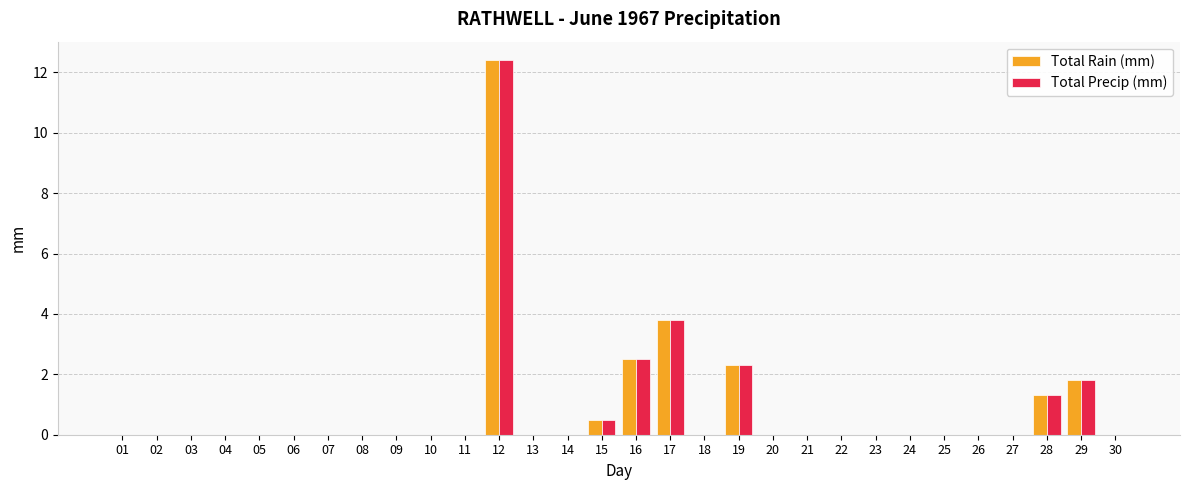

Reading left to right, what are all the values shown in this chart?

Total Rain (mm): 01=0.0	02=0.0	03=0.0	04=0.0	05=0.0	06=0.0	07=0.0	08=0.0	09=0.0	10=0.0	11=0.0	12=12.4	13=0.0	14=0.0	15=0.5	16=2.5	17=3.8	18=0.0	19=2.3	20=0.0	21=0.0	22=0.0	23=0.0	24=0.0	25=0.0	26=0.0	27=0.0	28=1.3	29=1.8	30=0.0
Total Precip (mm): 01=0.0	02=0.0	03=0.0	04=0.0	05=0.0	06=0.0	07=0.0	08=0.0	09=0.0	10=0.0	11=0.0	12=12.4	13=0.0	14=0.0	15=0.5	16=2.5	17=3.8	18=0.0	19=2.3	20=0.0	21=0.0	22=0.0	23=0.0	24=0.0	25=0.0	26=0.0	27=0.0	28=1.3	29=1.8	30=0.0